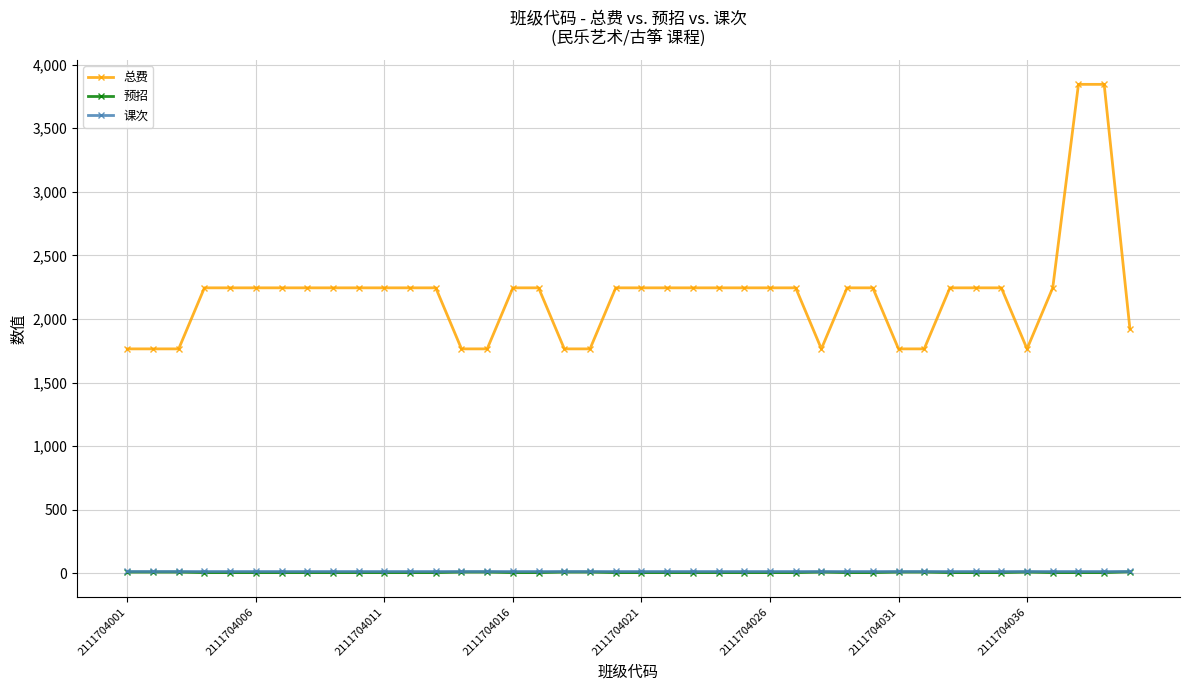

Which series has the widest spread of values?

总费